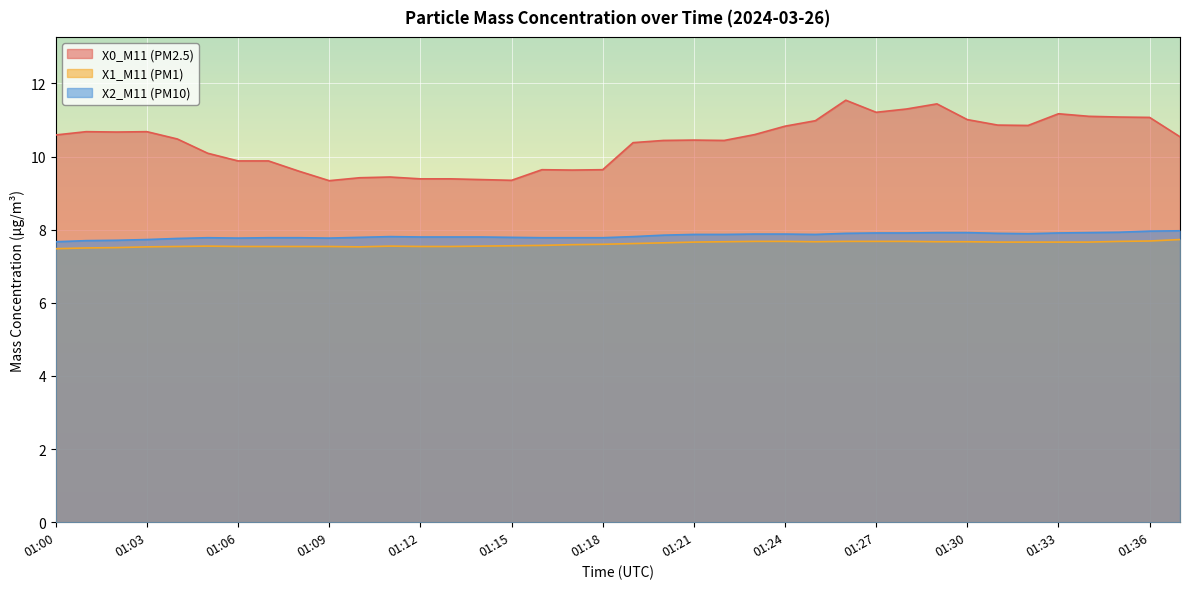

Does the chart display data point markers on the line(s)?

No